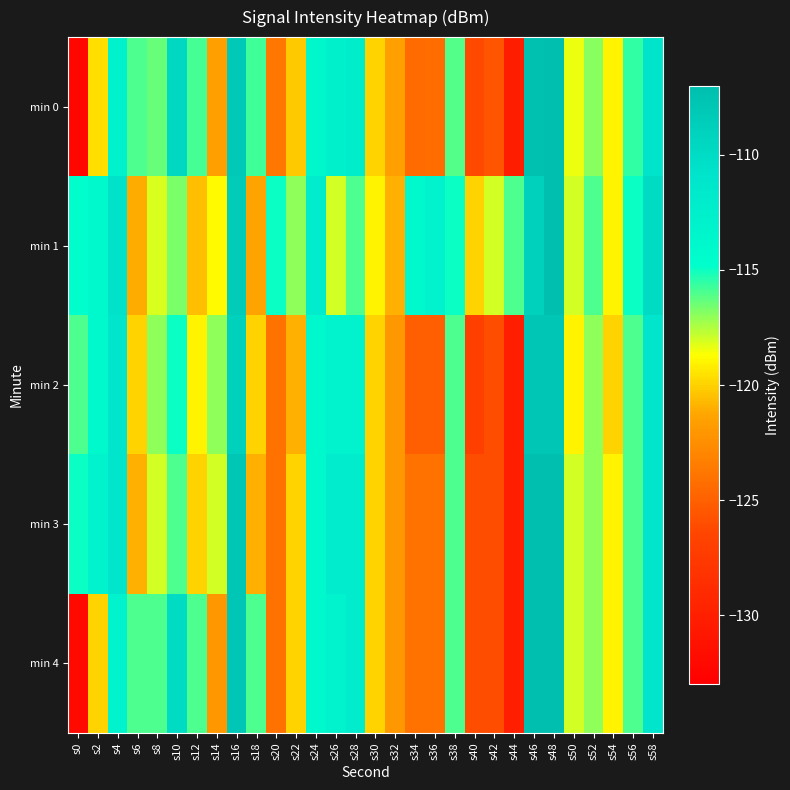

How many categories are shown in the chart?

30